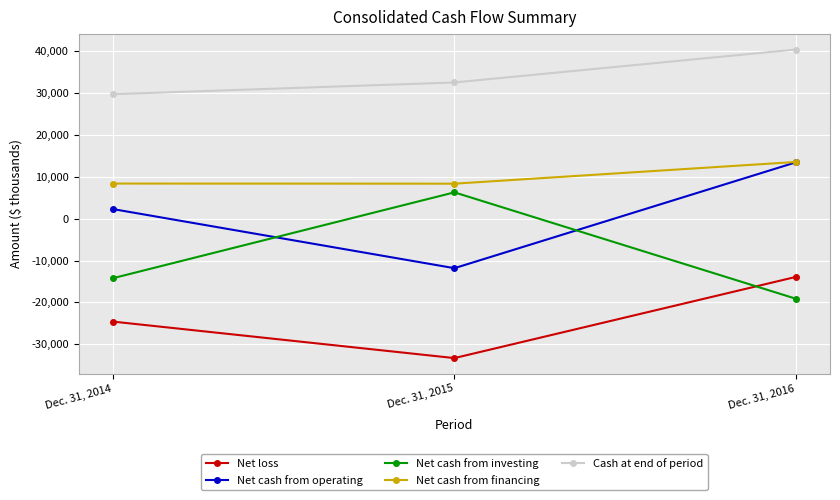

Count the Net cash from operating values in the range -11831 to 13456.

3